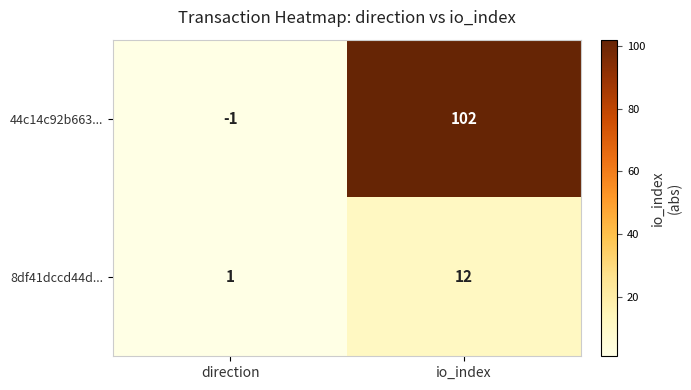

Is it true that 44c14c92b663... equals 102 at io_index?

True